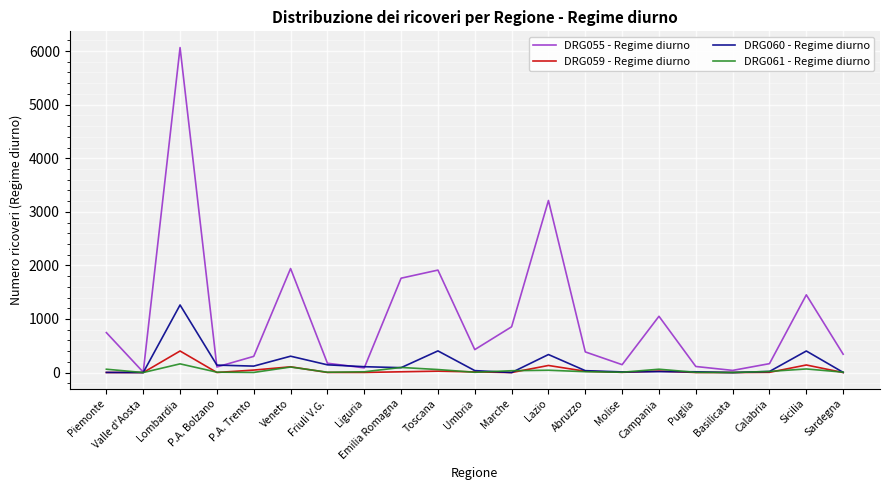

Which series has the largest total across all categories?

DRG055 - Regime diurno